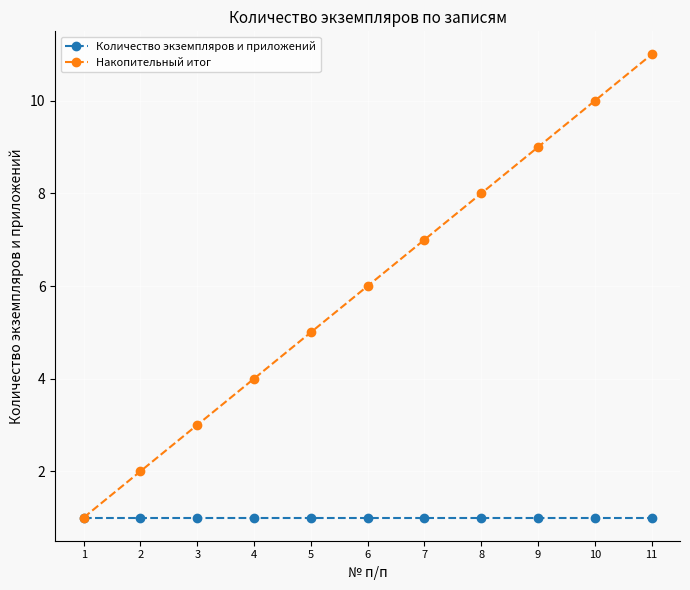

What is the minimum value shown in the chart?

1